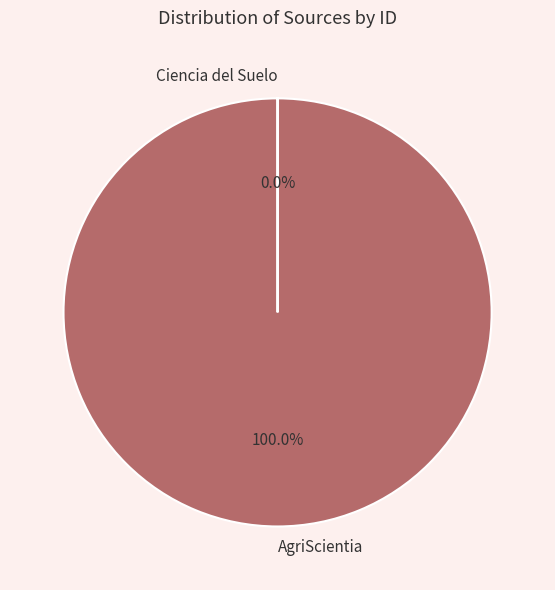

Which category has the biggest portion of the pie?

AgriScientia